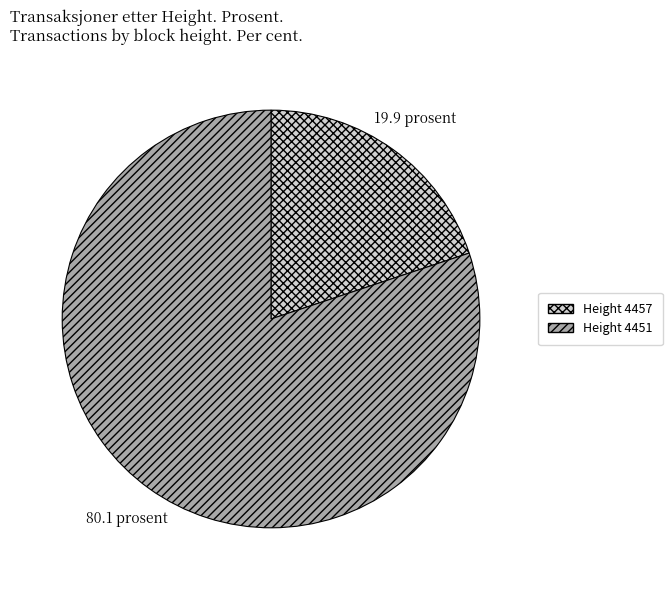

How many segments does this pie chart have?

2